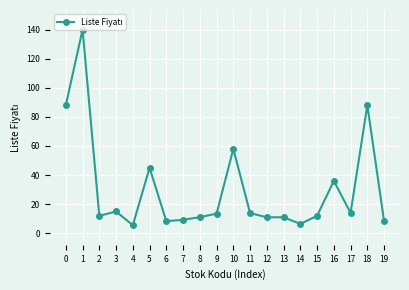

True or false: the data shows 5.8 at 8.

False